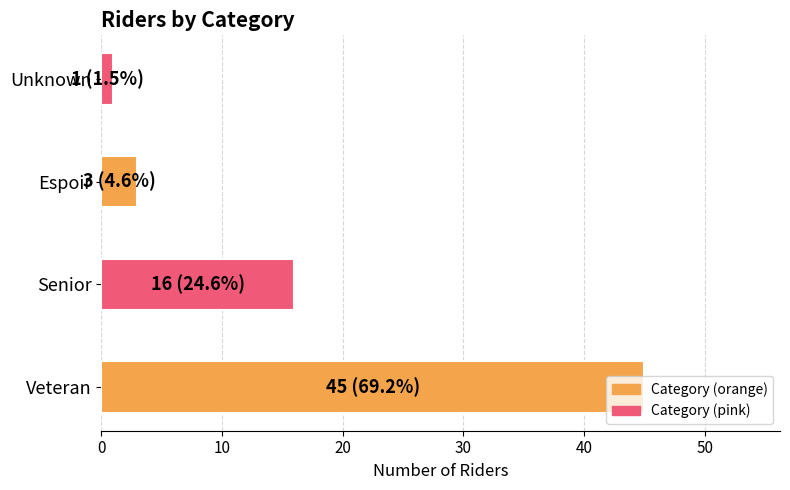

True or false: the data shows 16 at Senior.

True